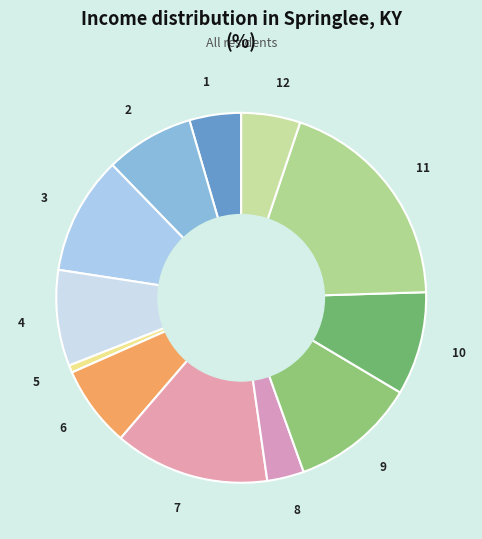

Do 11 and 10 together represent more than half of the pie?

No